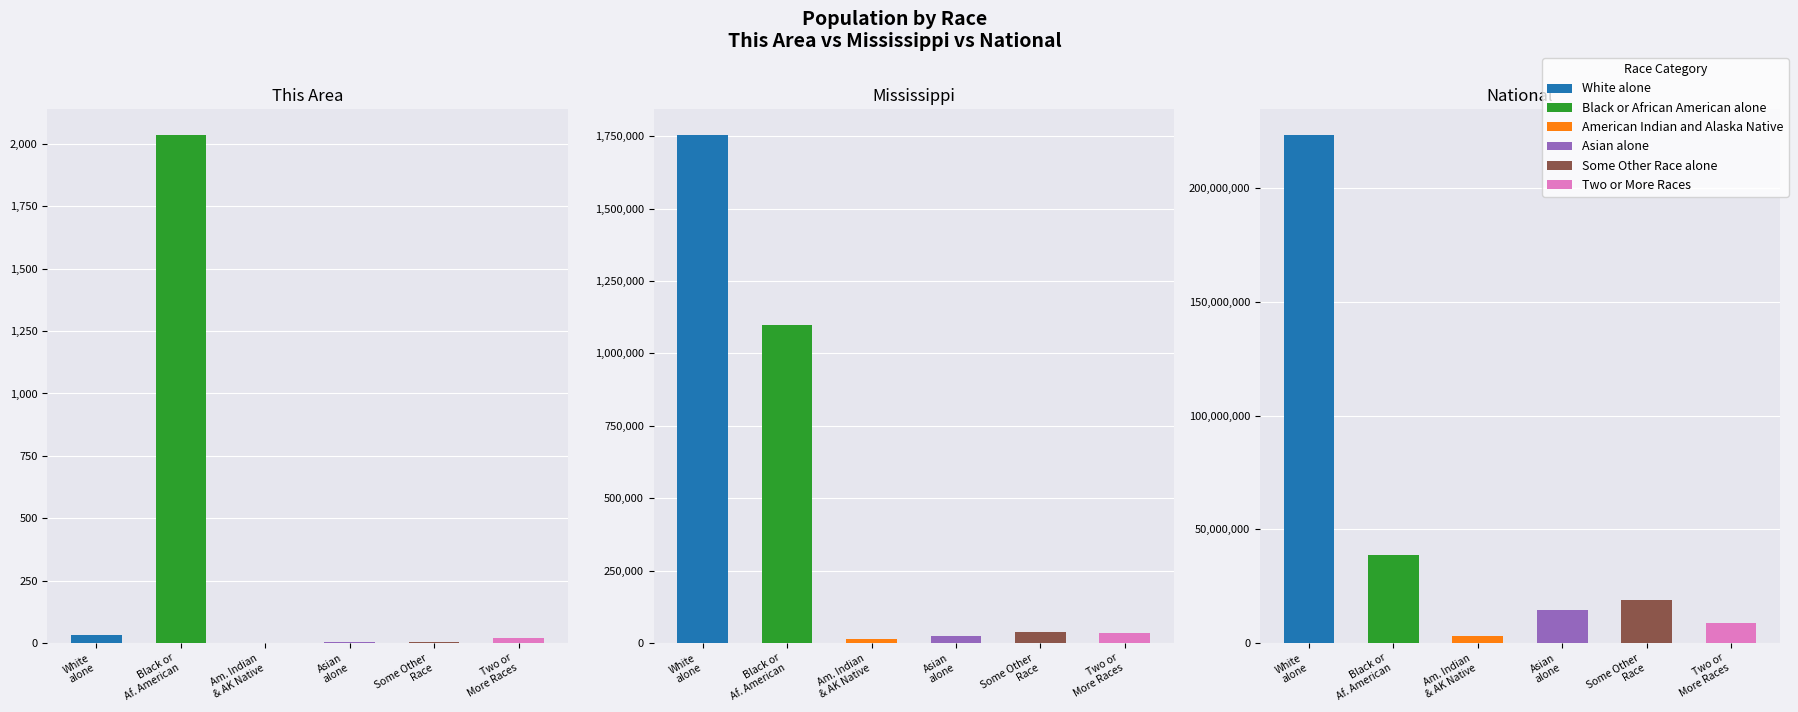

How many positive values does the American Indian and Alaska Native series have?

2